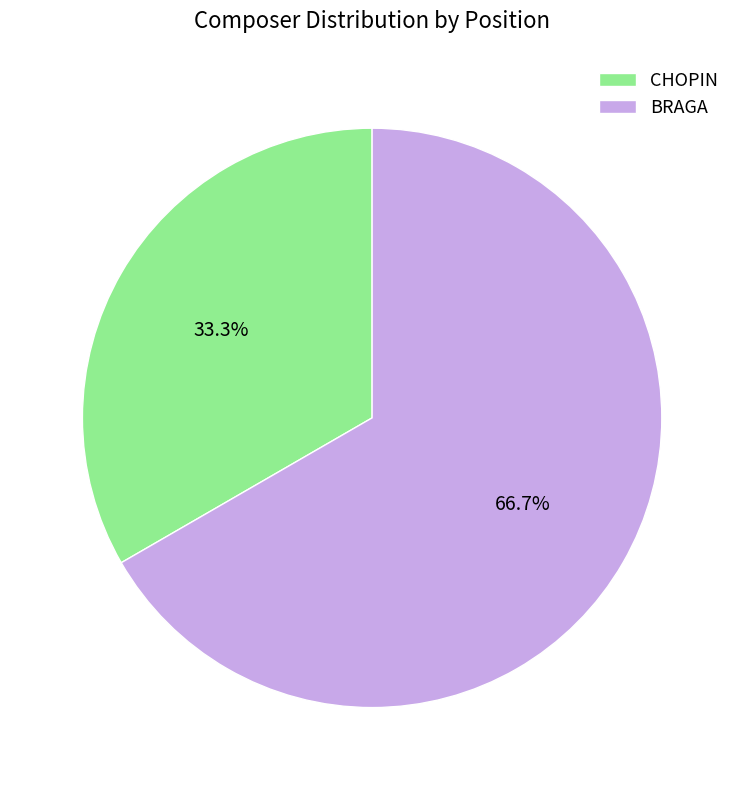

Count the number of slices in the pie.

2